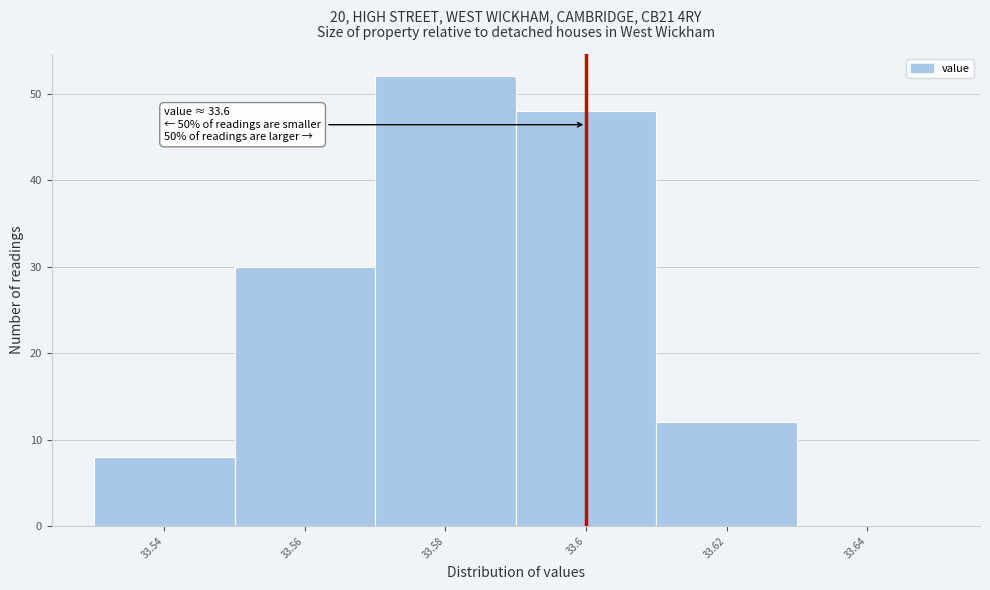

Over which range of the x-axis is the bar tallest?

33.57 to 33.59